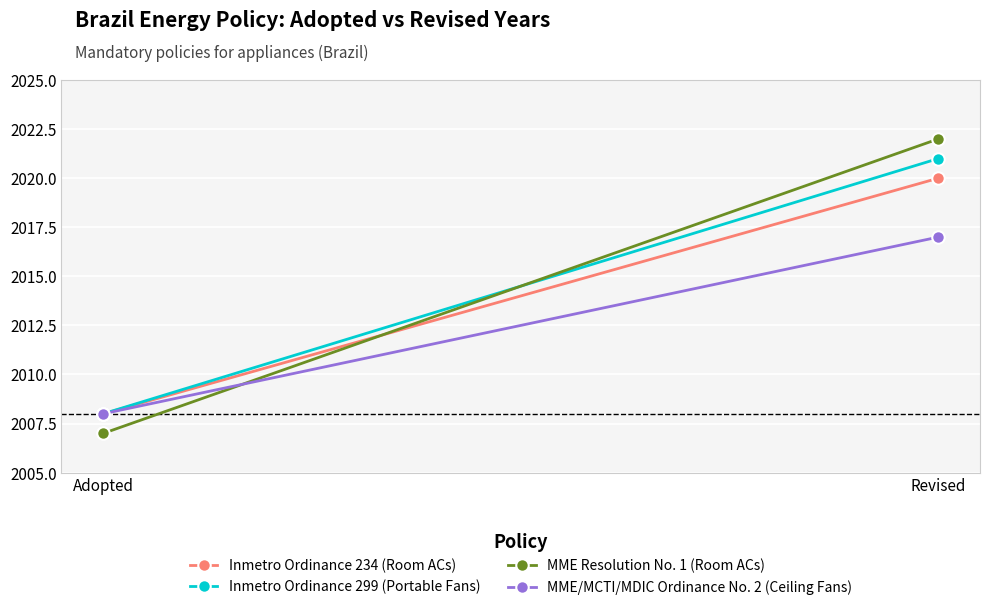

Between Adopted and Revised, which is larger?

Revised